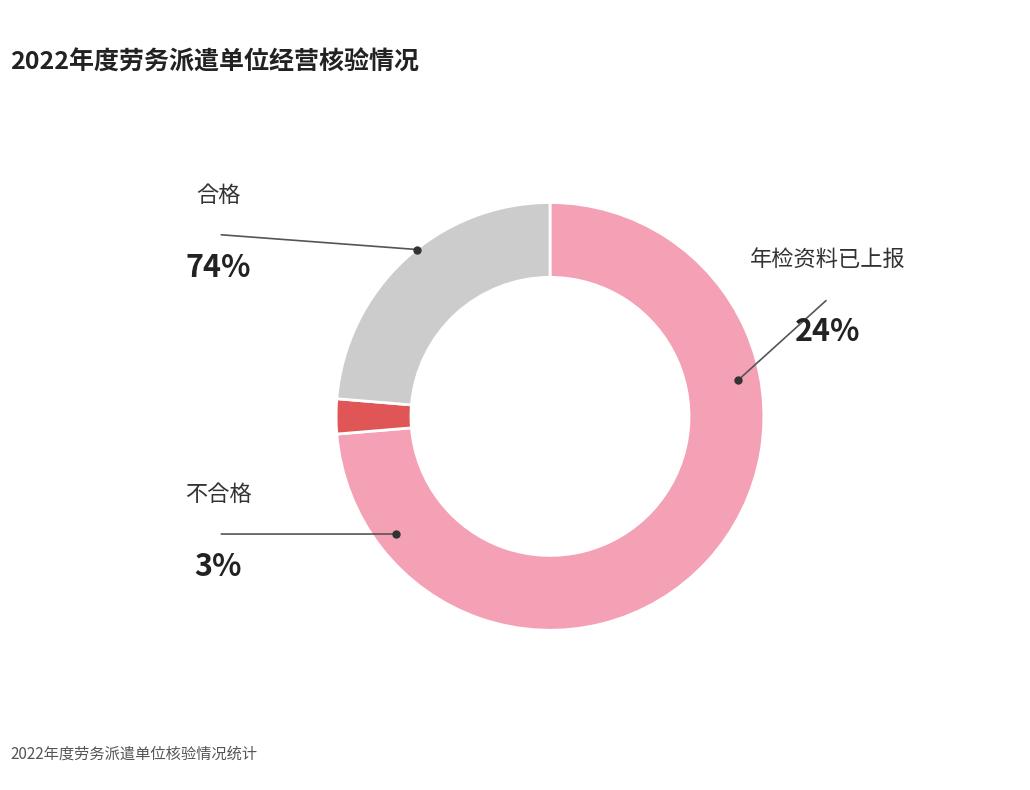

Rank the categories by value from highest to lowest.

合格, 年检资料已上报, 不合格